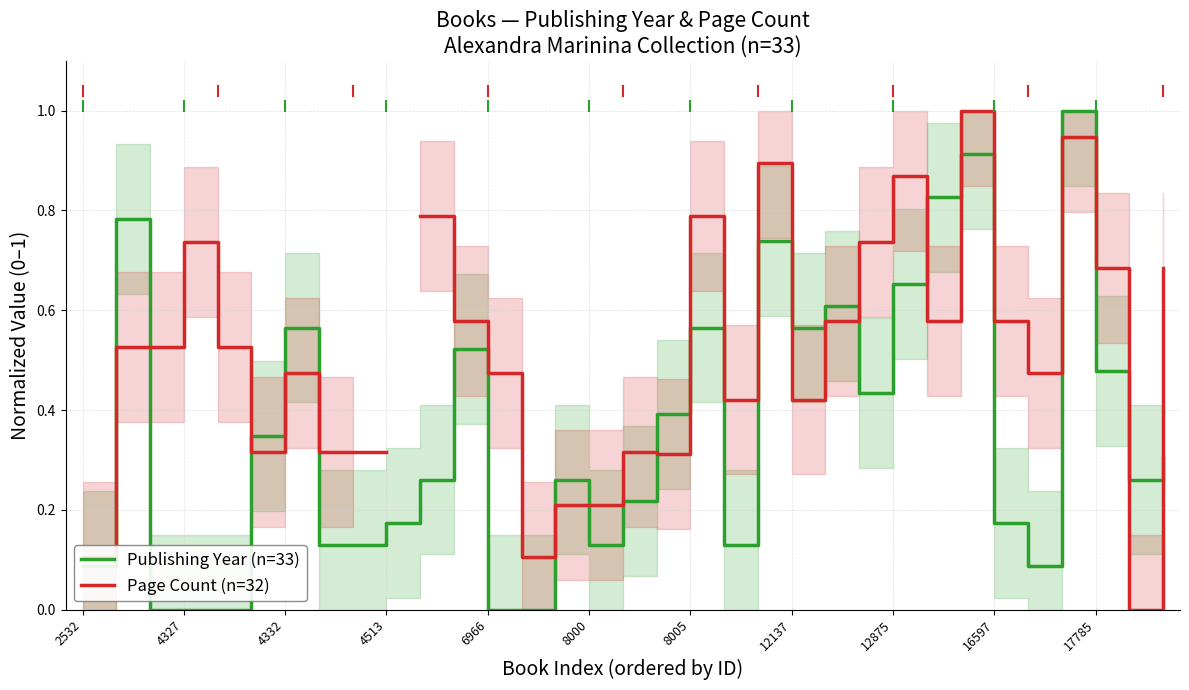

The value of Publishing Year (n=33) at 4332 is 0.2. True or false?

False